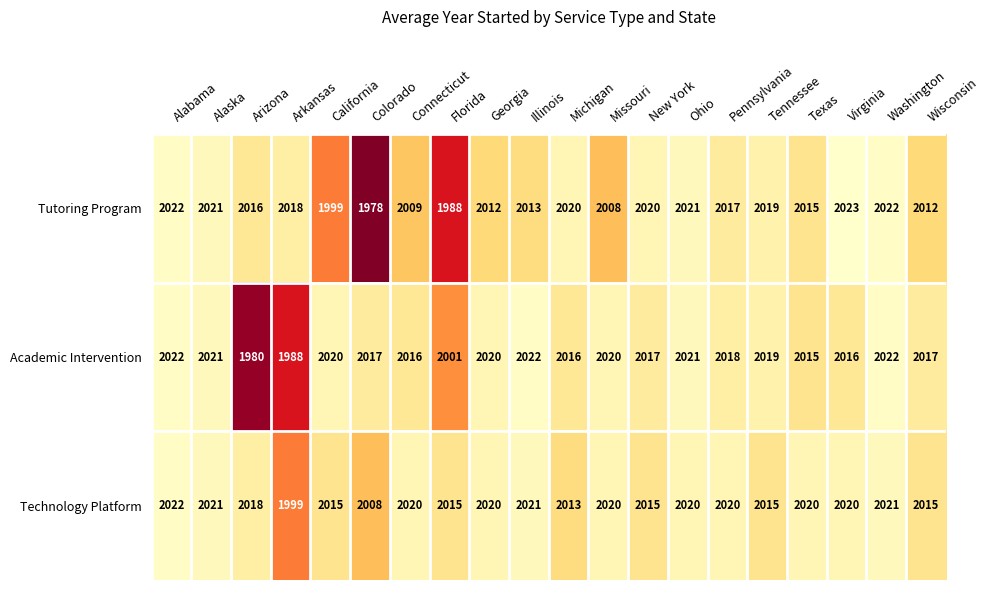

List the series in order of their overall mean, highest first.

Technology Platform, Academic Intervention, Tutoring Program